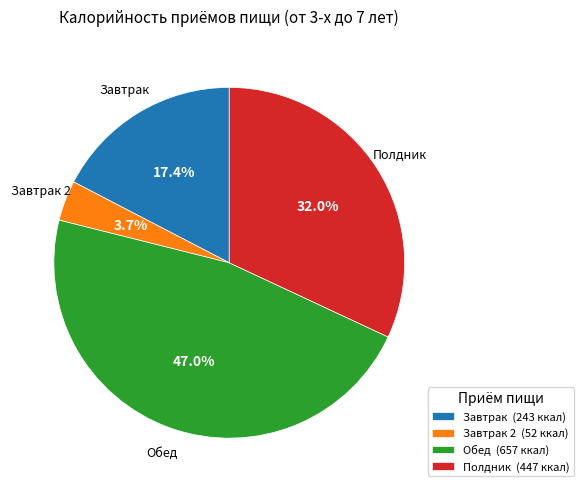

Count the number of slices in the pie.

4